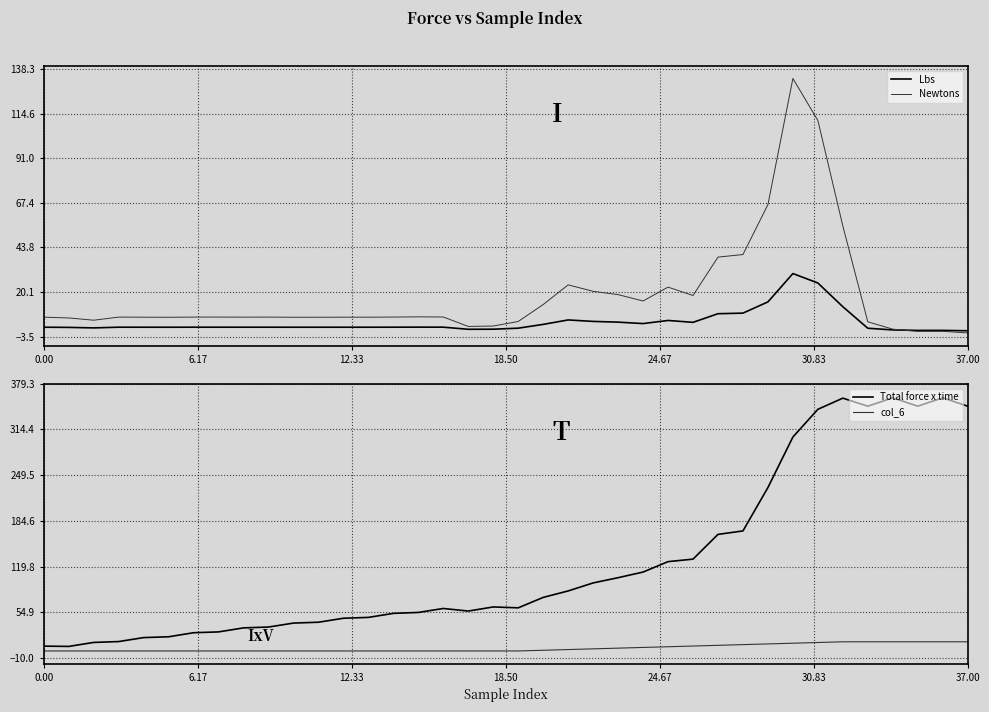

What is the highest value of the Newtons series?

133.3